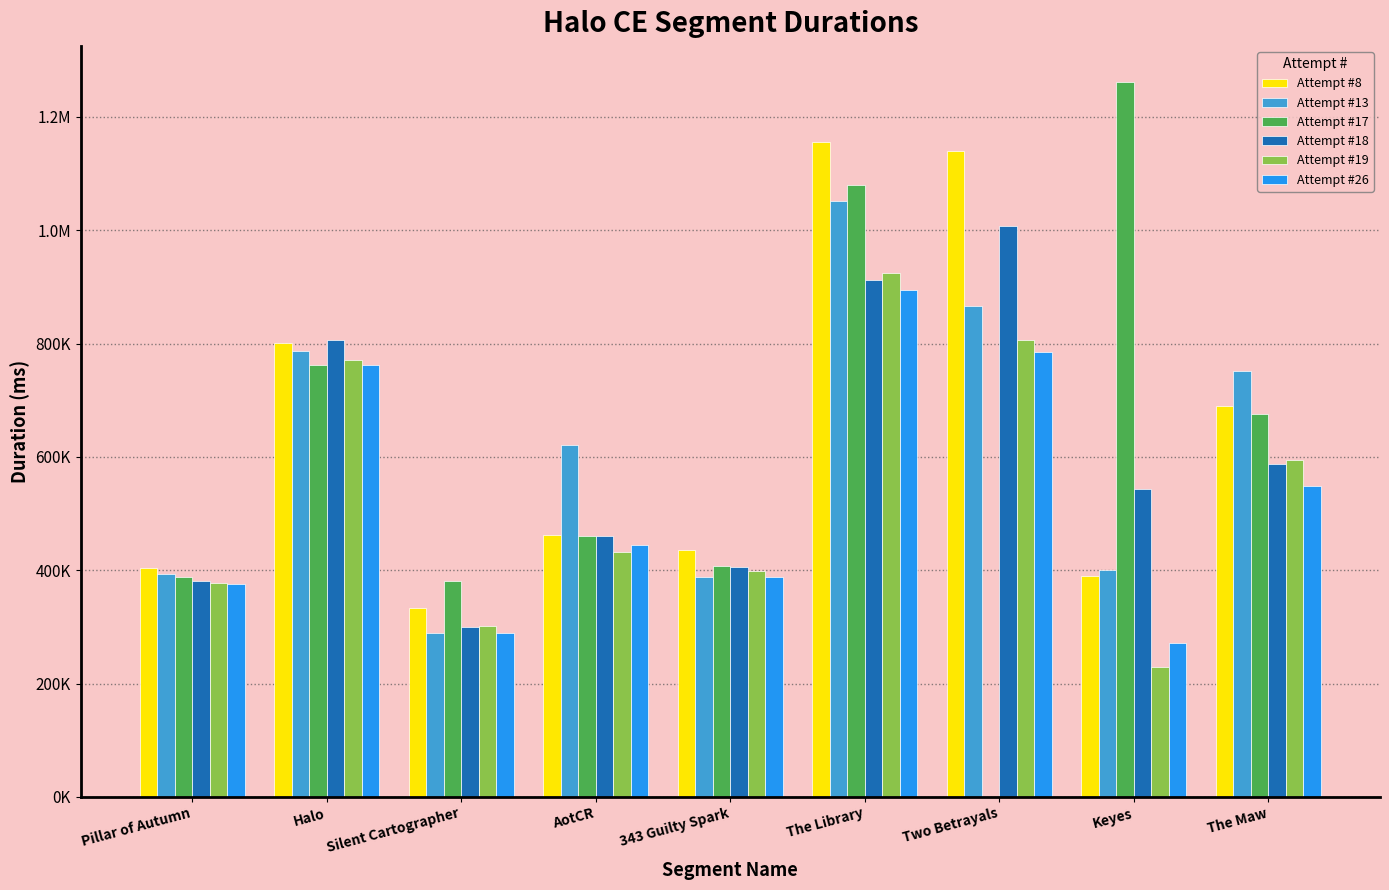

Reading left to right, list all the values displayed in this chart.

Attempt #8: 404254	800588	333829	462334	436477	1155123	1140646	389849	689995
Attempt #13: 394044	786741	288475	620167	388849	1051910	865431	400629	752096
Attempt #17: 387445	762827	380441	460777	406732	1079556	0	1262154	676405
Attempt #18: 381687	807068	300097	460829	405866	912762	1006957	543941	588296
Attempt #19: 378254	770719	302102	431701	398173	924496	806190	229764	593786
Attempt #26: 376244	761826	289509	444664	388485	894685	784557	271223	548471